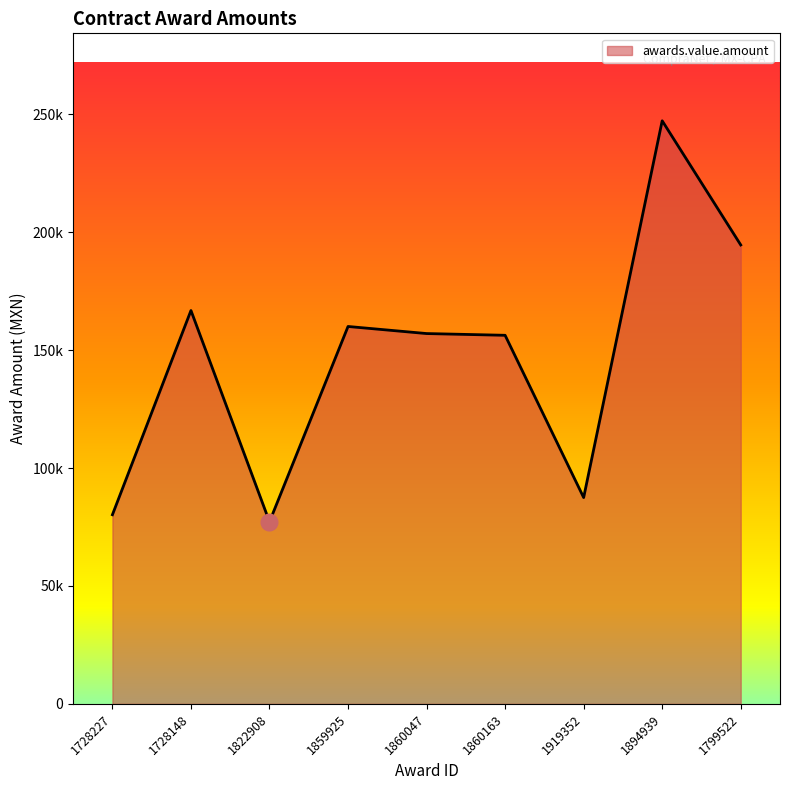

True or false: the data has more than 0 interior local peaks.

True